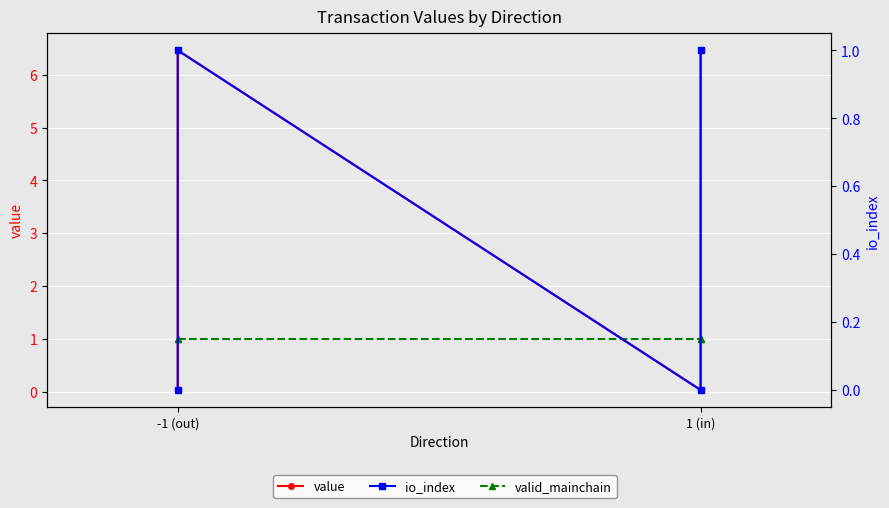

Which series has the largest range (max minus min)?

value